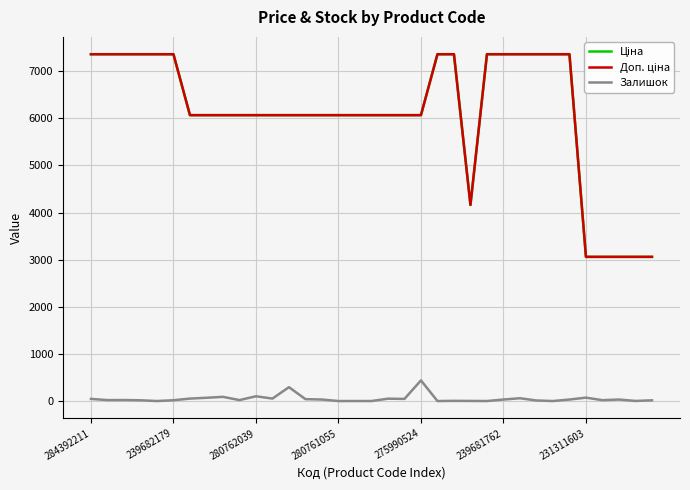

What is the greatest value displayed?

7360.2